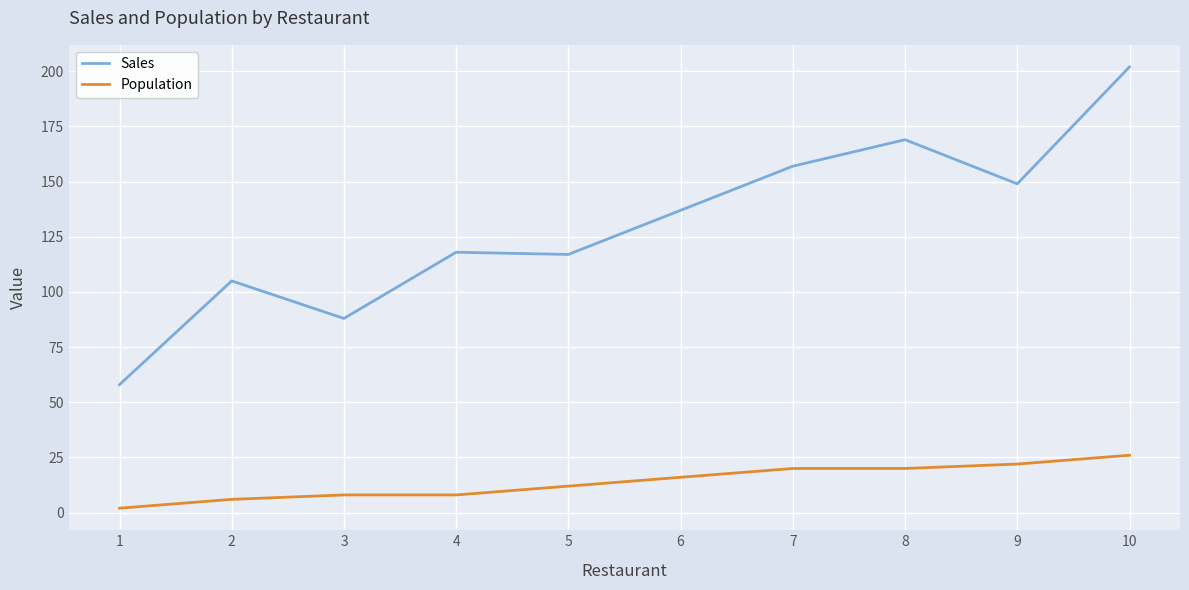

List the series in order of their peak value, highest first.

Sales, Population